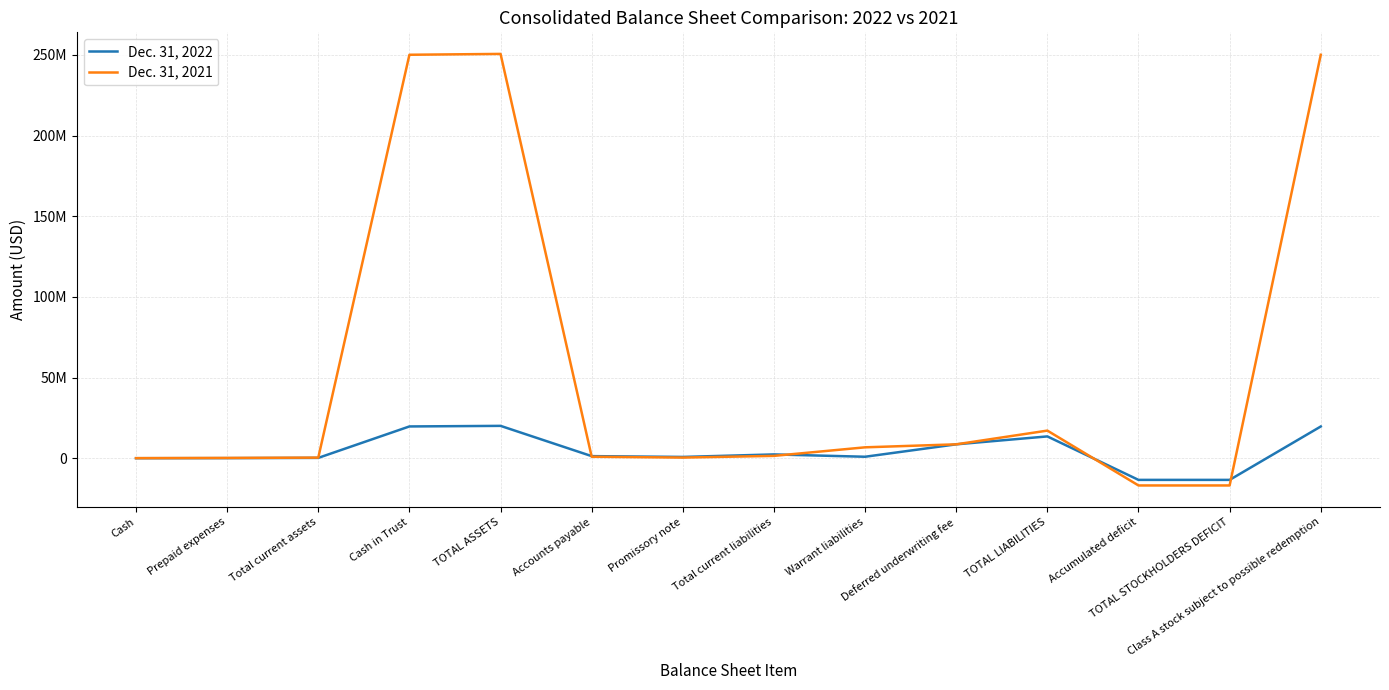

The value of Dec. 31, 2022 at Deferred underwriting fee is 8750000. True or false?

True